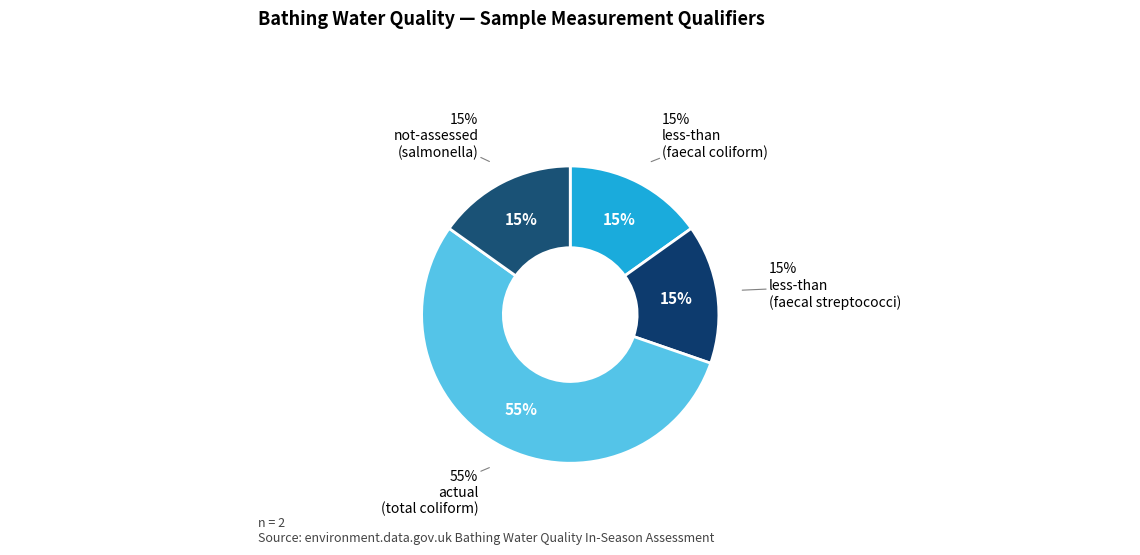

How many segments does this pie chart have?

4